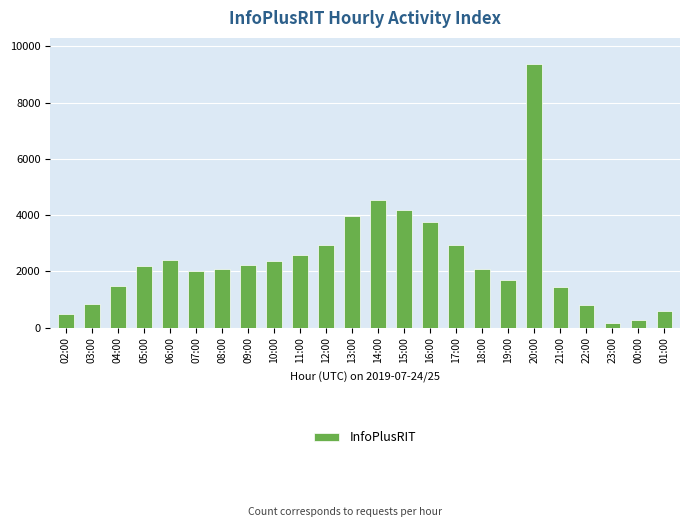

Which has a higher value, 22:00 or 23:00?

22:00